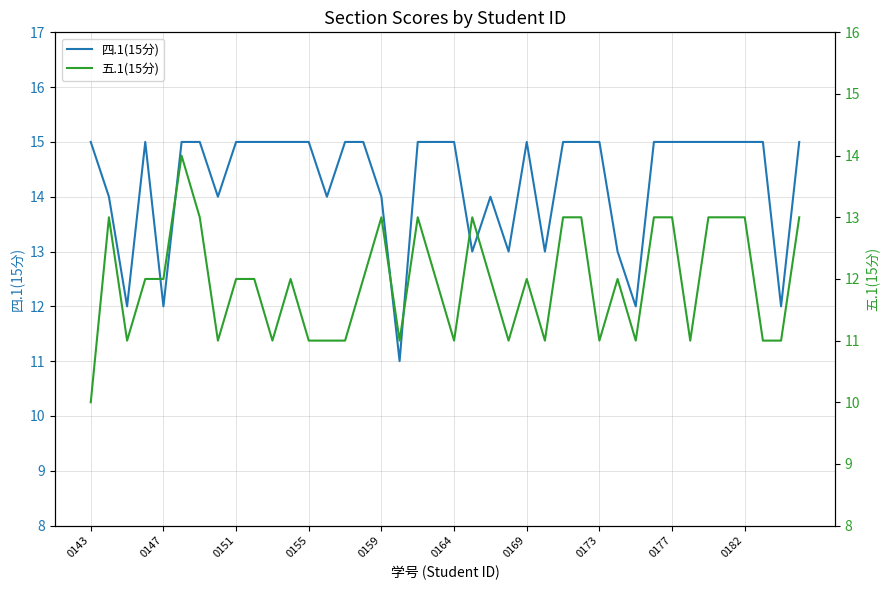

What is the total value across all series at 35?

28